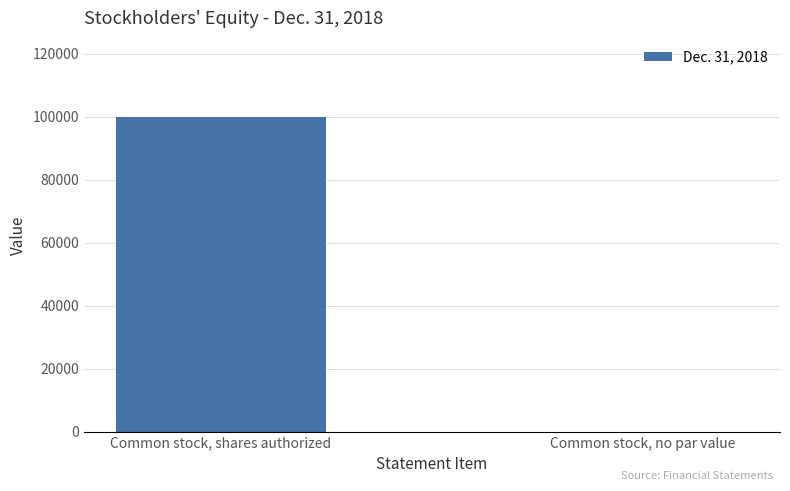

Count the values in the range 0 to 100000.

2